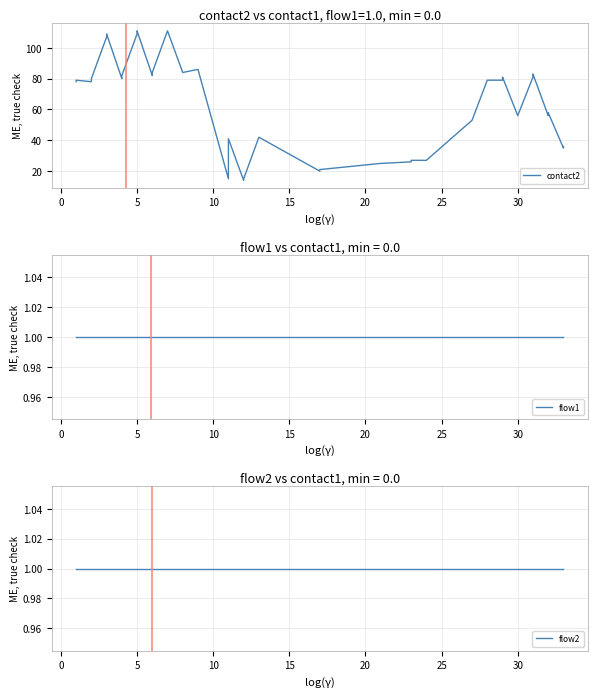

The contact2 series shows 89 at 36. True or false?

False